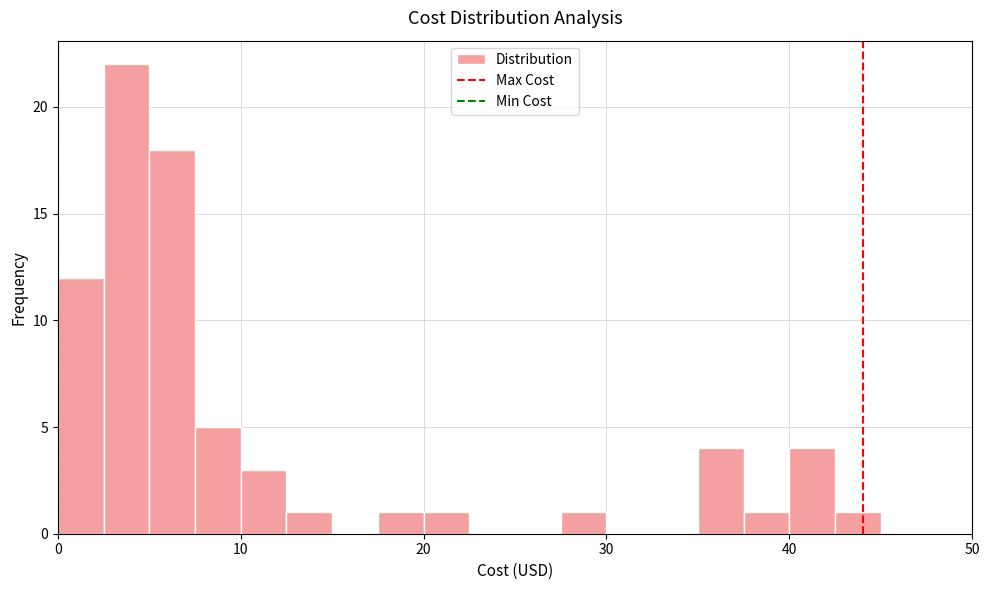

Read against the x-axis, roughly where is the centre of the tallest bar?

4